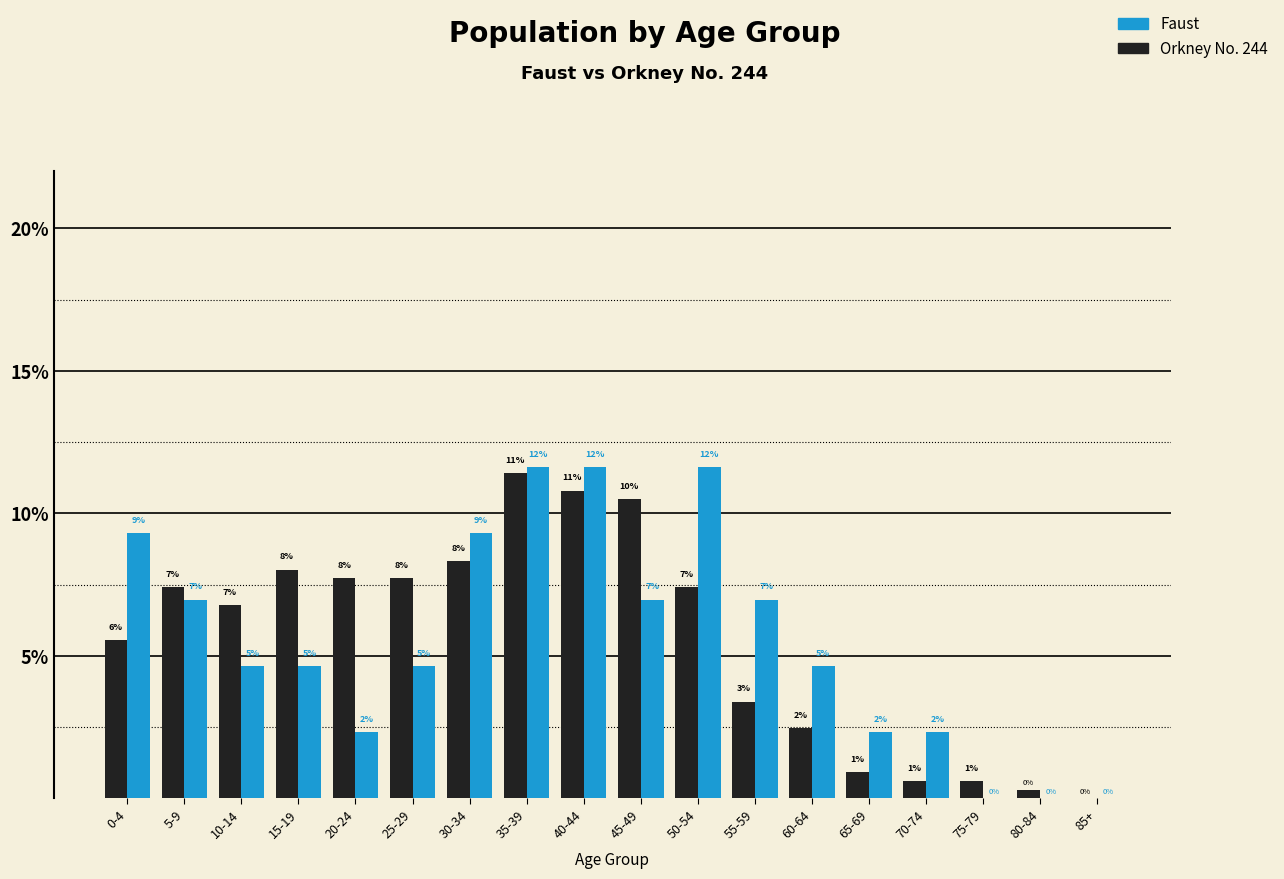

Does the chart contain stacked bars?

No